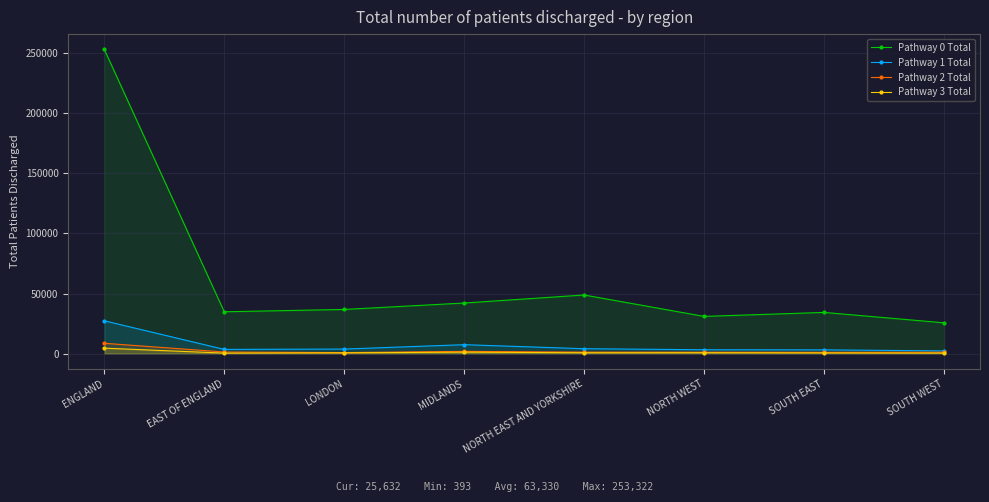

What is the total value across all series at ENGLAND?

293761